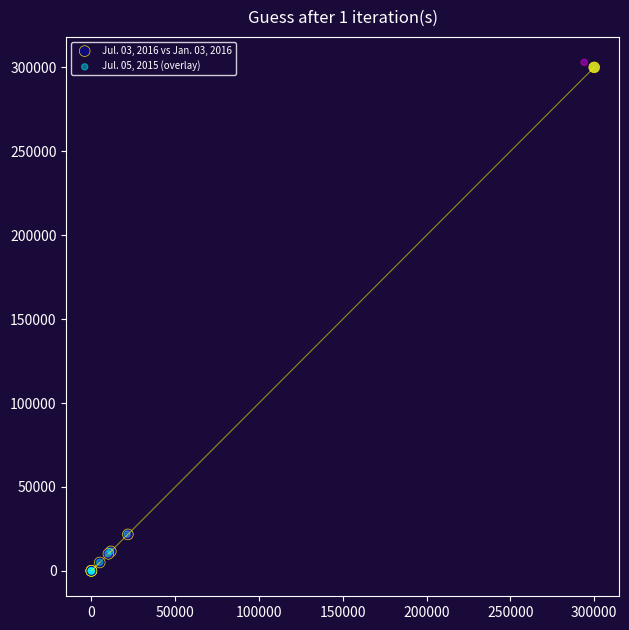

Which series has the widest spread of Y values?

Jul. 05, 2015 (overlay)